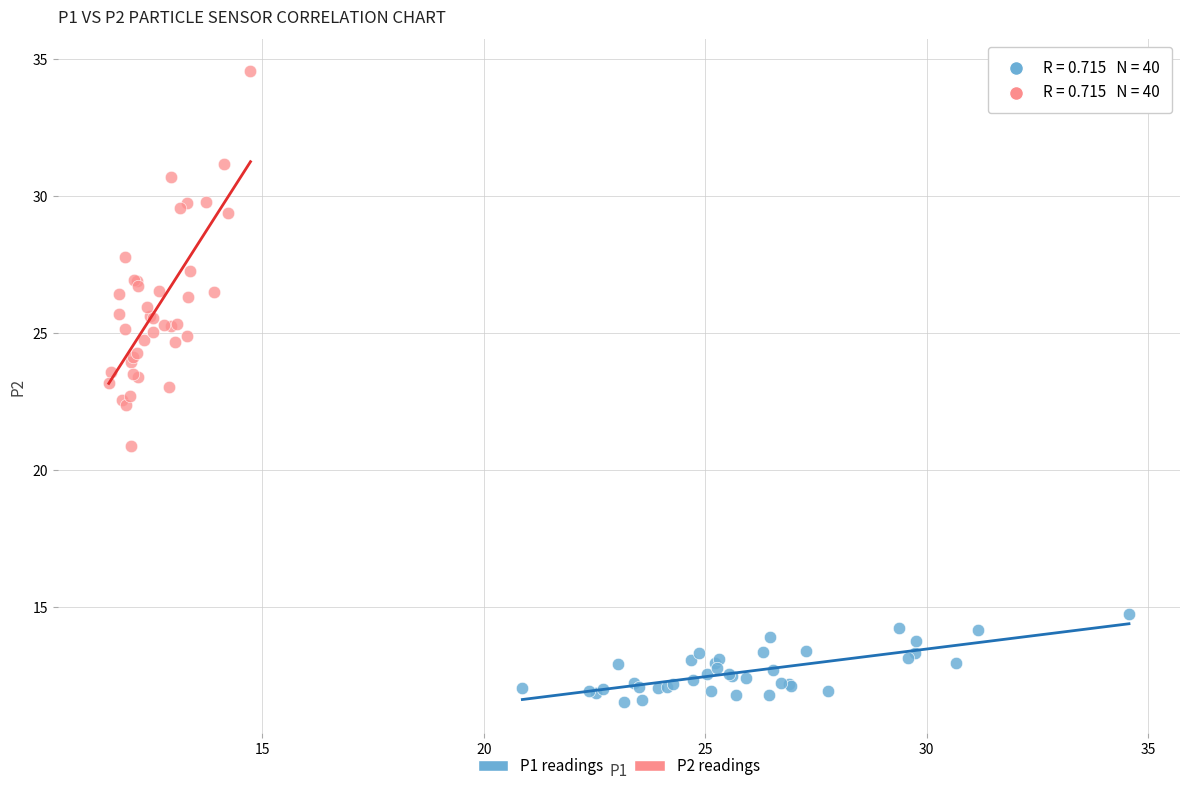

Which series has the largest Y range (max minus min)?

P2 readings